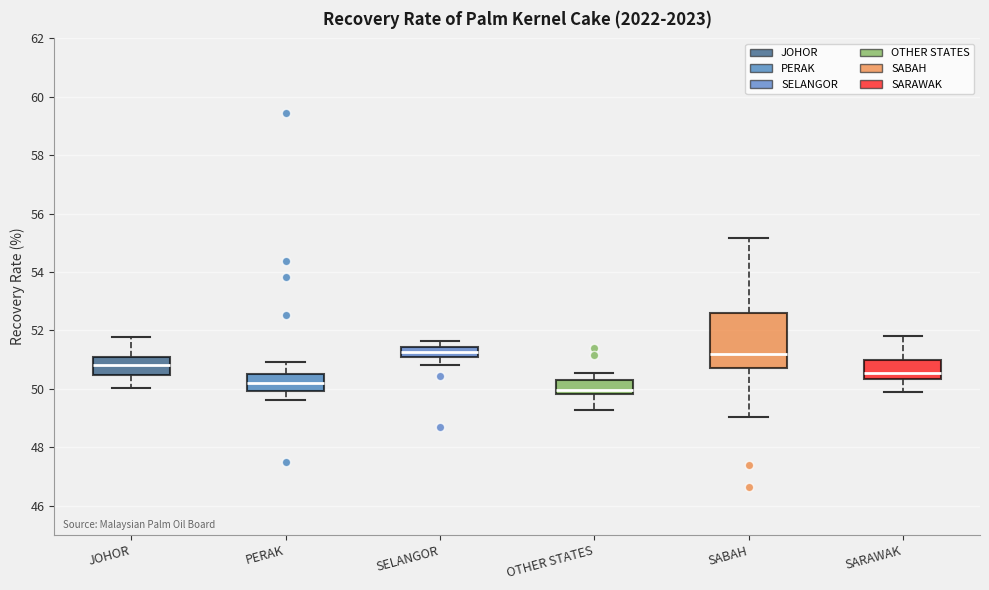

Which box is the tallest, from its lower edge to its upper edge?

SABAH